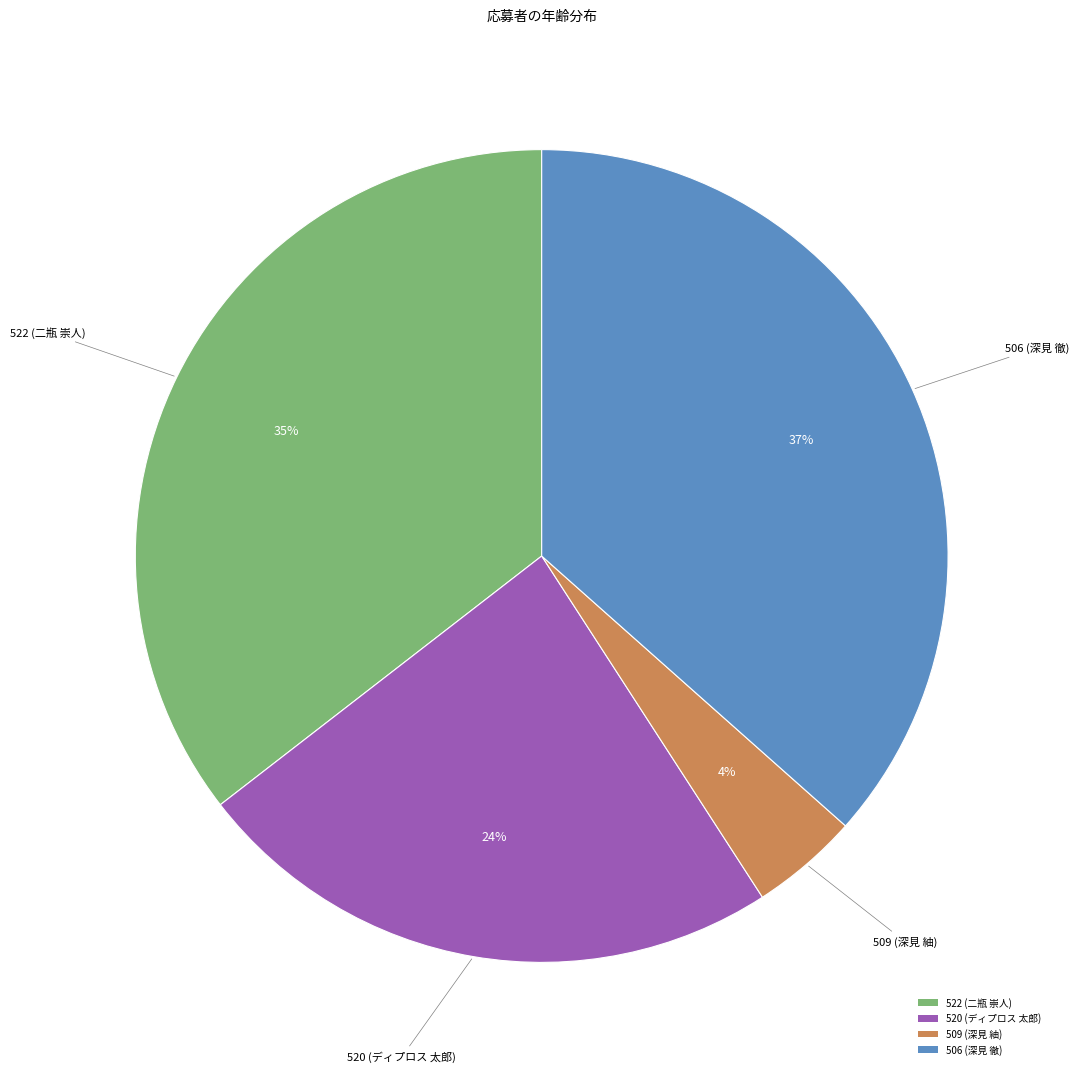

Is 509 (深見 紬) the majority of the pie?

No